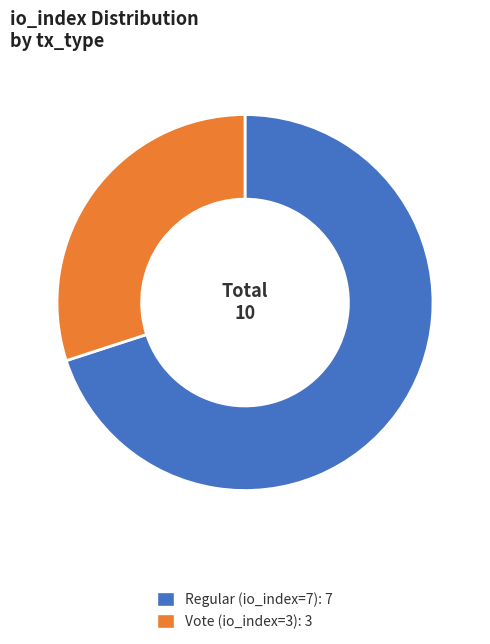

Do Vote (io_index=3) and Regular (io_index=7) together represent more than half of the pie?

Yes